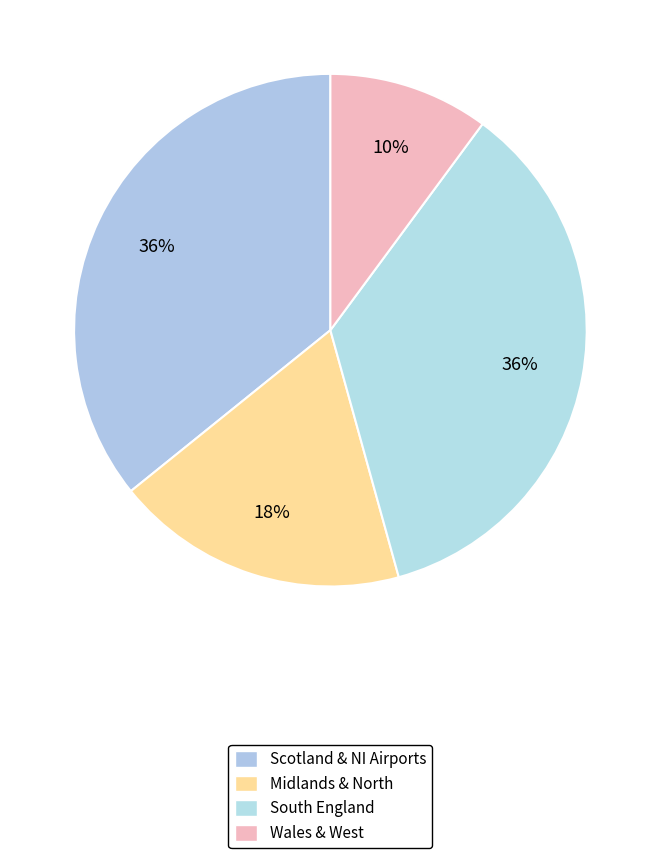

Count the number of slices in the pie.

4